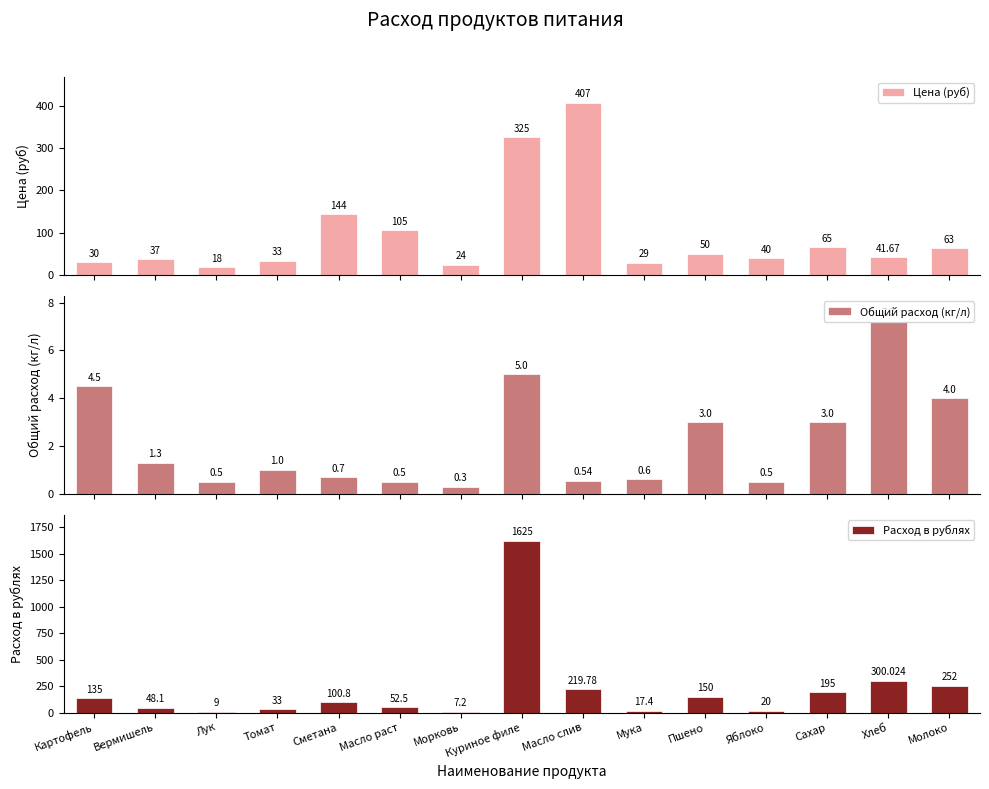

Reading left to right, extract all data points from this chart.

Цена (руб): 30.0	37.0	18.0	33.0	144.0	105.0	24.0	325.0	407.0	29.0	50.0	40.0	65.0	41.7	63.0
Общий расход (кг/л): 4.5	1.3	0.5	1.0	0.7	0.5	0.3	5.0	0.5	0.6	3.0	0.5	3.0	7.2	4.0
Расход в рублях: 135.0	48.1	9.0	33.0	100.8	52.5	7.2	1625.0	219.8	17.4	150.0	20.0	195.0	300.0	252.0